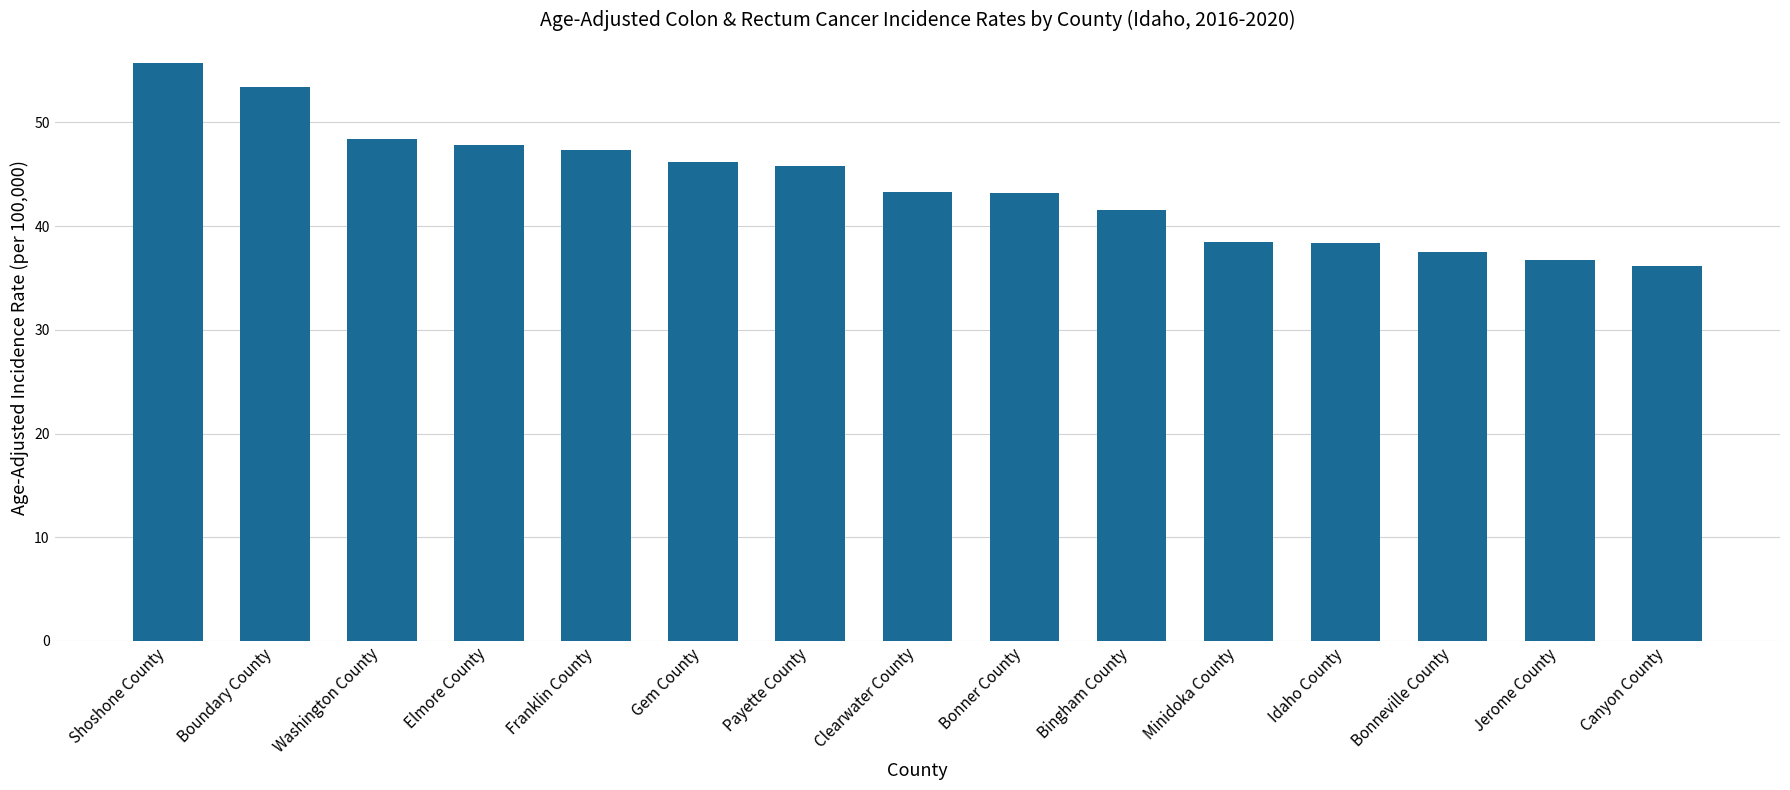

Between Bonner County and Bingham County, which is larger?

Bonner County